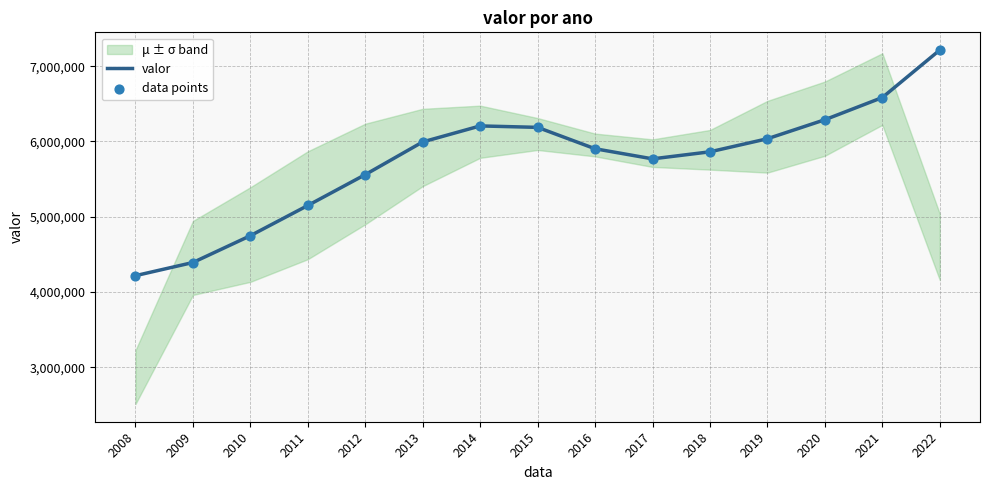

At which category is the sum across all series the highest?

2022